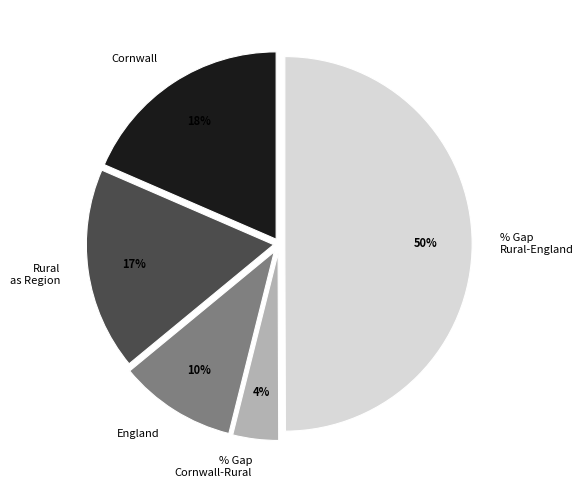

What percentage is the Rural as Region slice, to the nearest percent?

17%